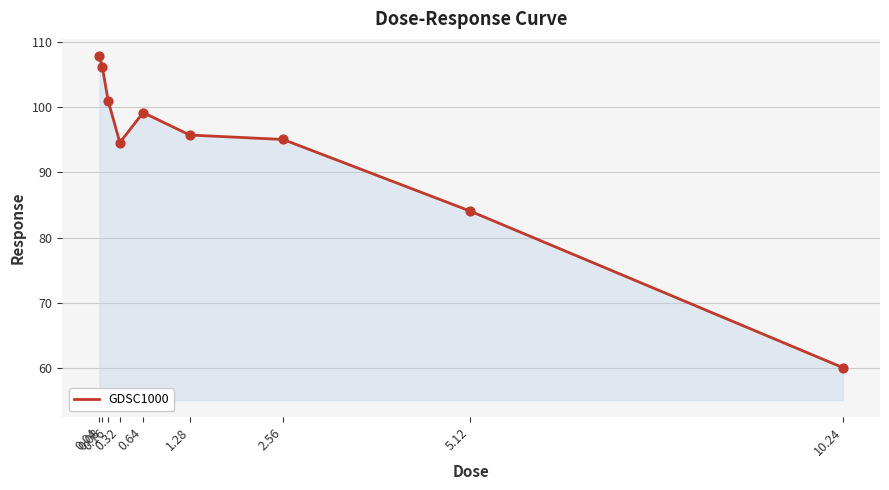

What is the change in value from 0.04 to 5.12?

-23.8